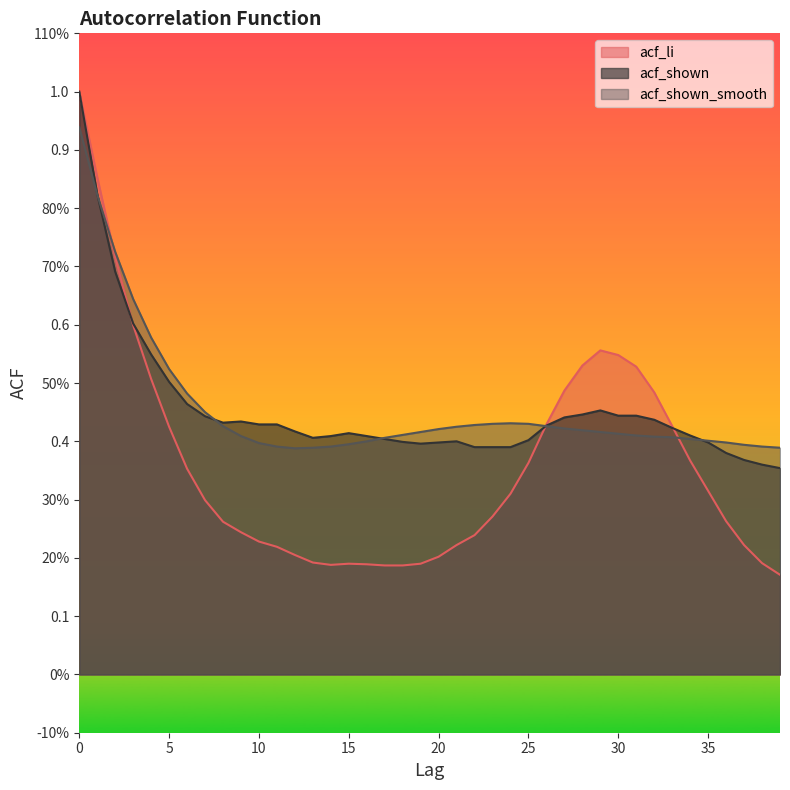

What is the sum of all acf_shown values?

18.2